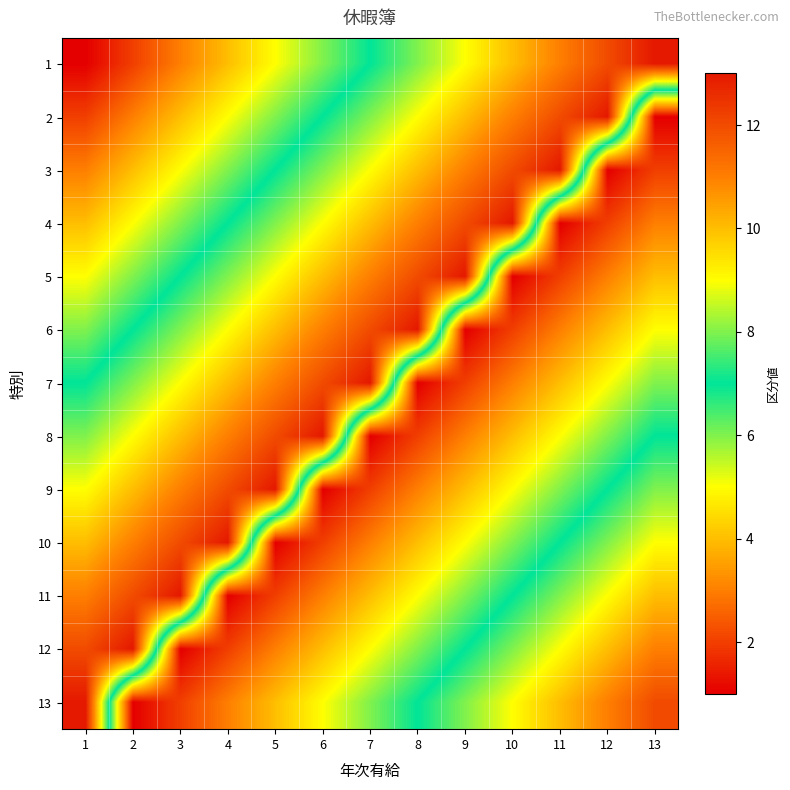

Which category has the highest value across all series?

13